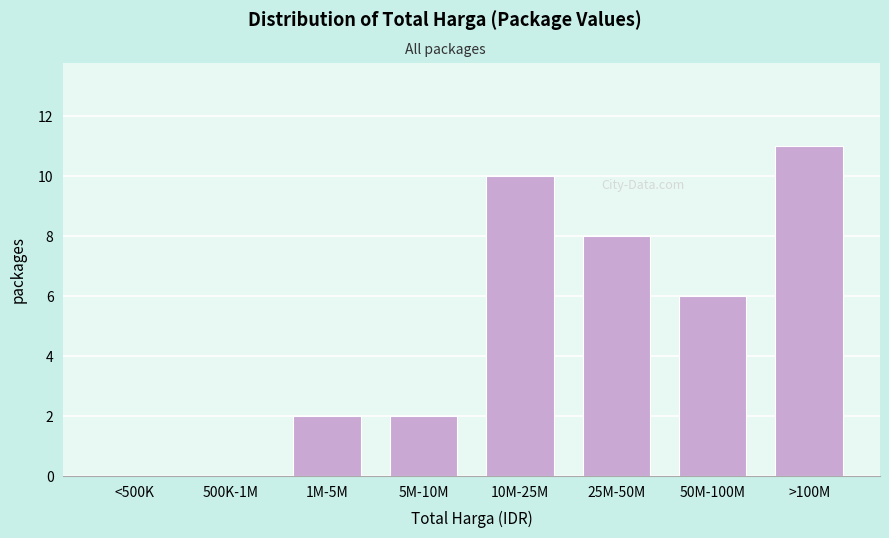

Reading left to right, transcribe all the data shown in this chart.

<500K=0	500K-1M=0	1M-5M=2	5M-10M=2	10M-25M=10	25M-50M=8	50M-100M=6	>100M=11